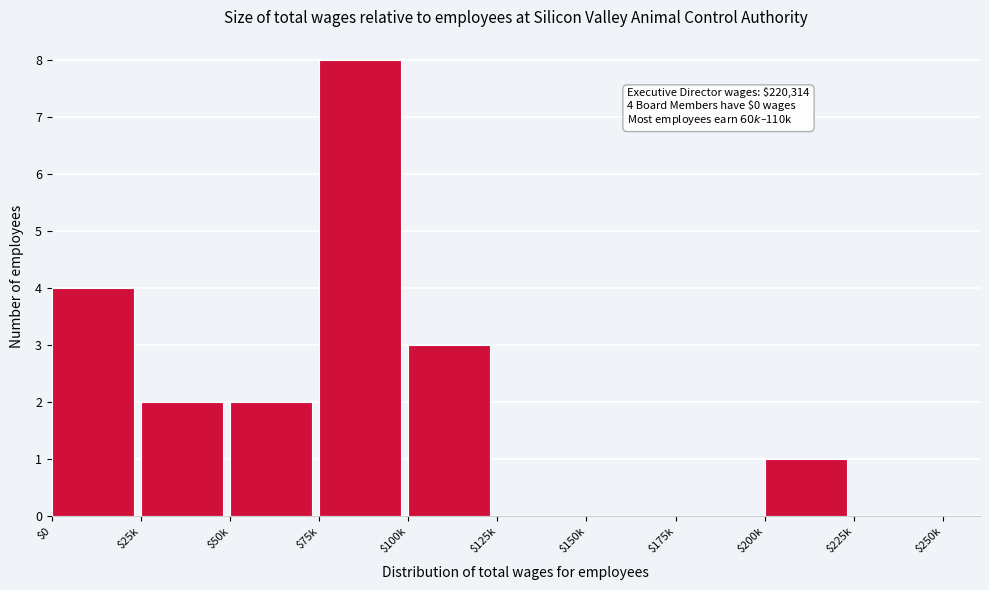

What is the maximum value shown in the chart?

8